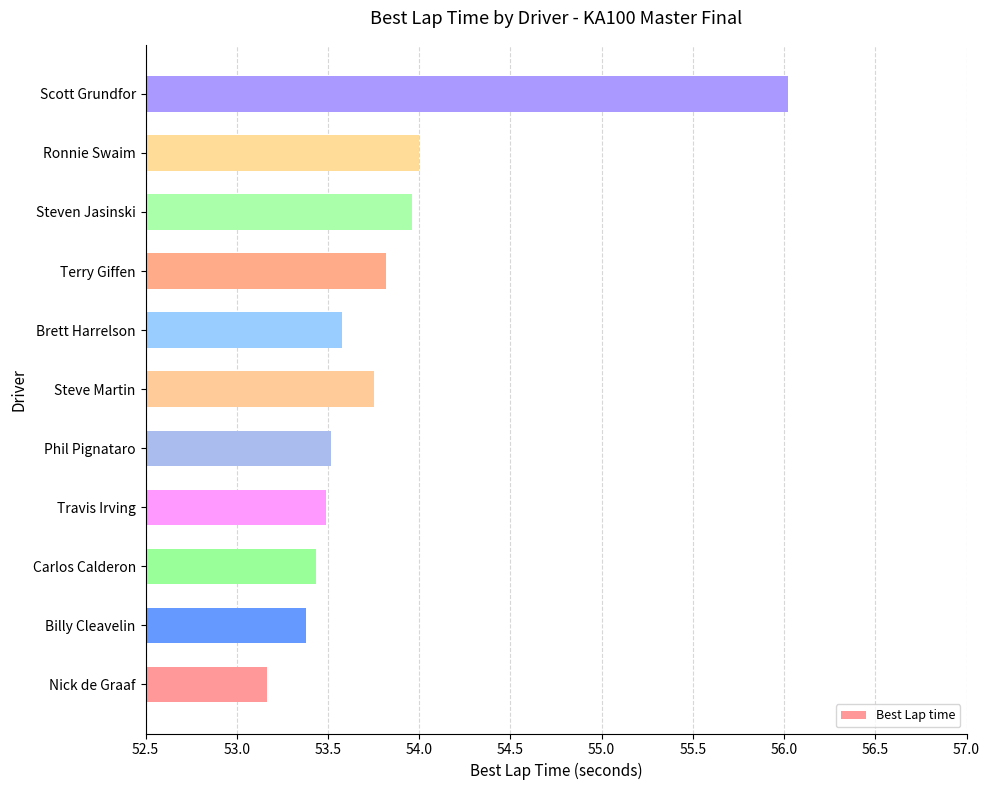

Reading bottom to top, what are all the values shown in this chart?

53.2	53.4	53.4	53.5	53.5	53.8	53.6	53.8	54.0	54.0	56.0